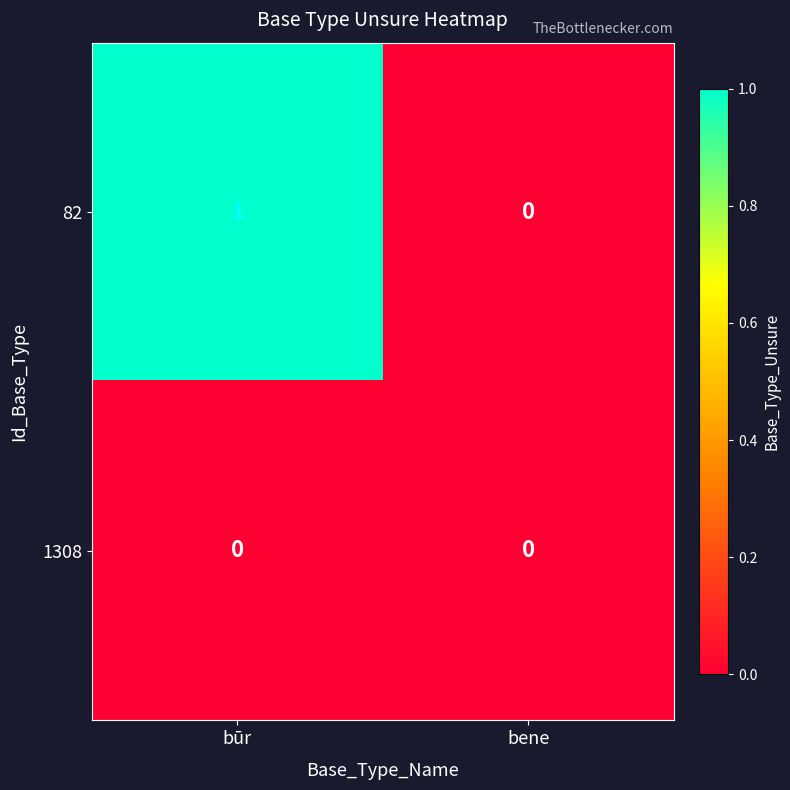

Between būr and bene, which series saw the biggest shift?

82